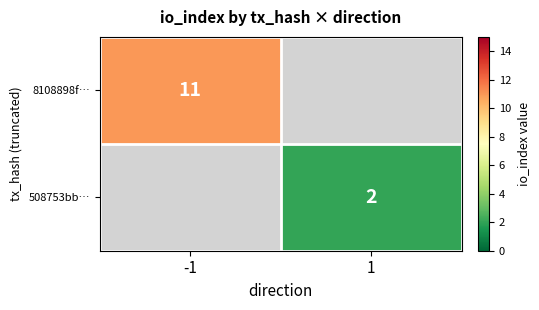

Is it true that 508753bb… equals 2 at 1?

True